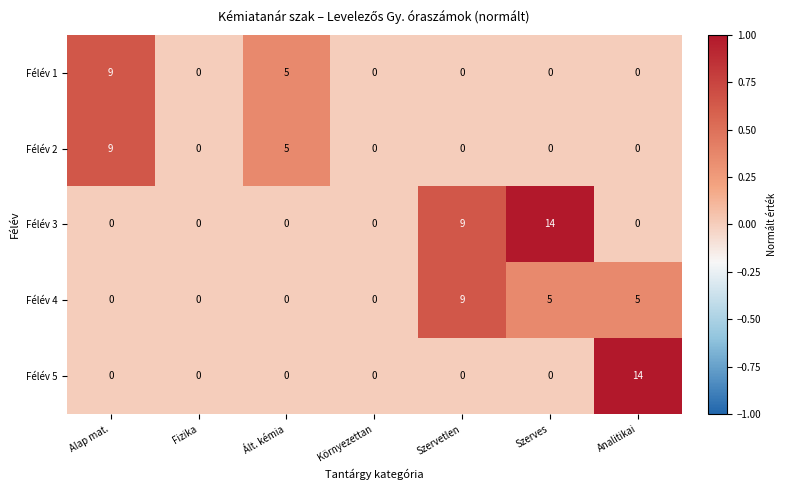

Which series has the largest total across all categories?

Félév 3